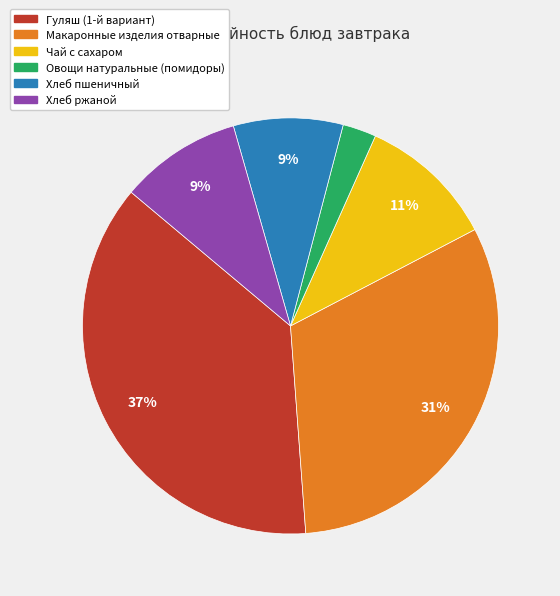

Is the sum of Чай с сахаром and Хлеб пшеничный greater than half?

No